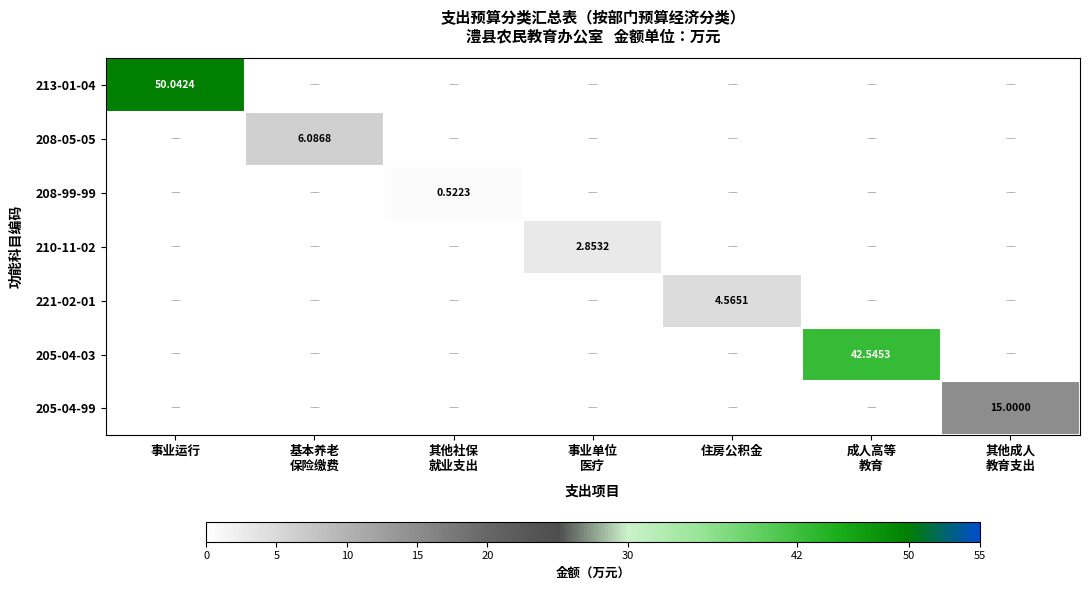

Is the value of 205-04-03 at 事业运行 greater than the value of 221-02-01 at 其他成人 教育支出?

No